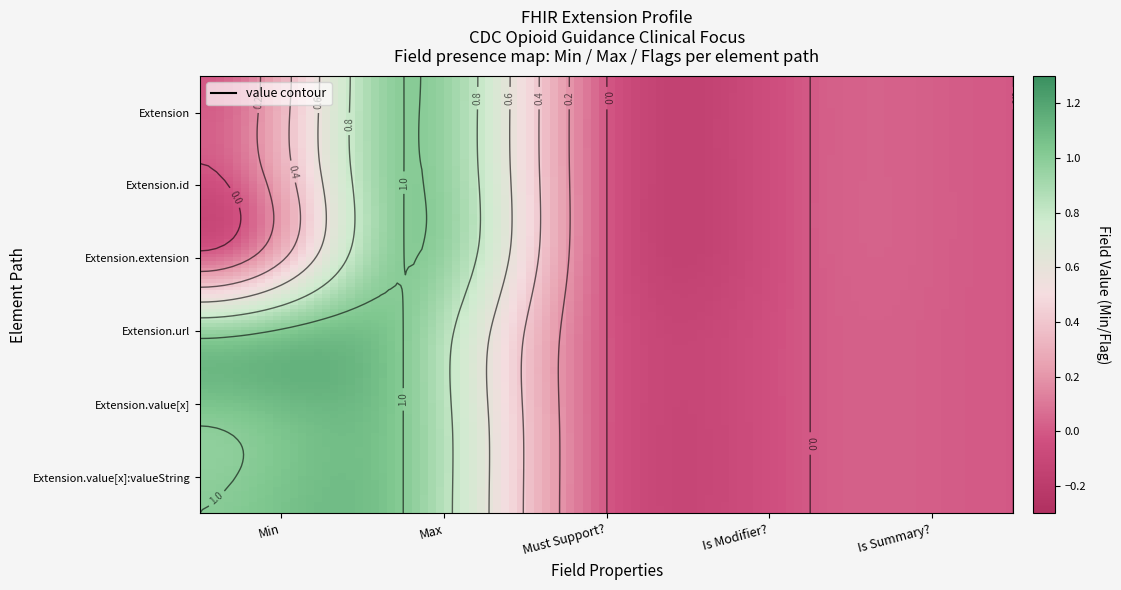

True or false: Extension.id has a value of 0 at 4.

True